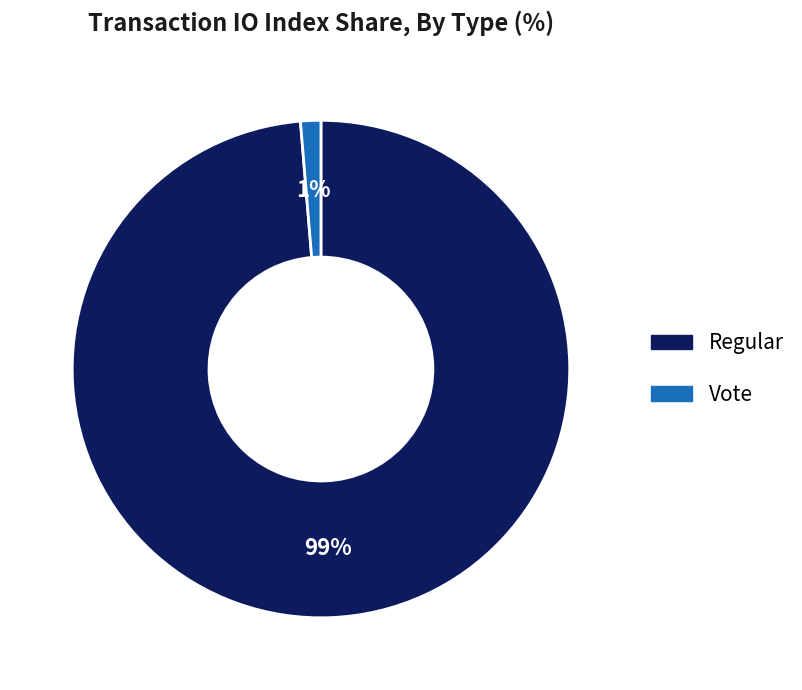

To the nearest percent, what portion does Vote represent?

1%